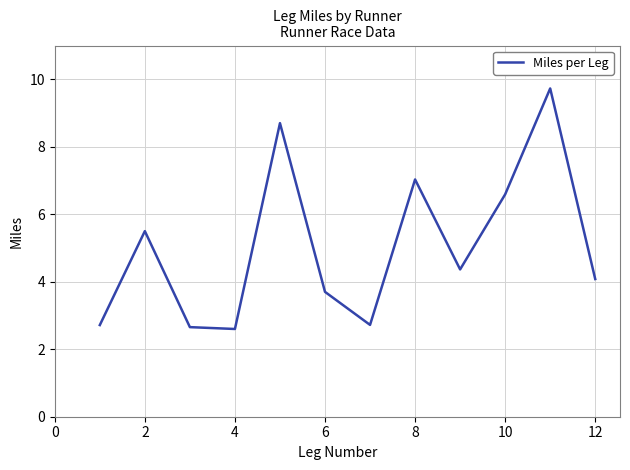

What is the greatest value displayed?

9.7